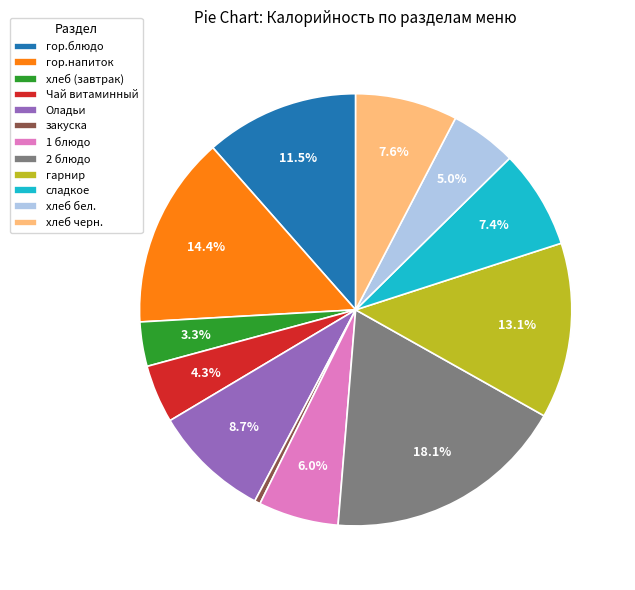

To the nearest percent, what is the difference between the largest and smallest slice percentages?

18%